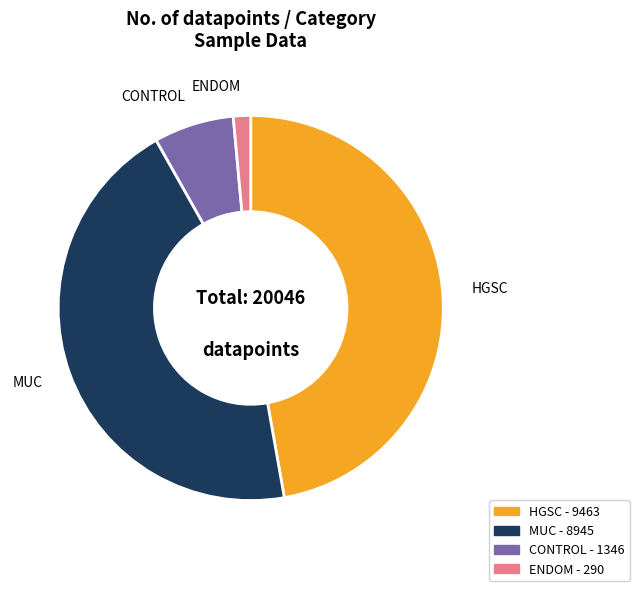

Is there any slice that represents more than half of the pie?

No